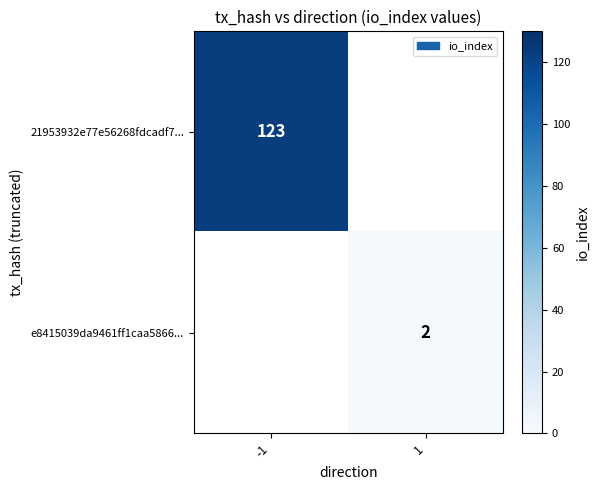

What is the smallest value displayed?

2.0